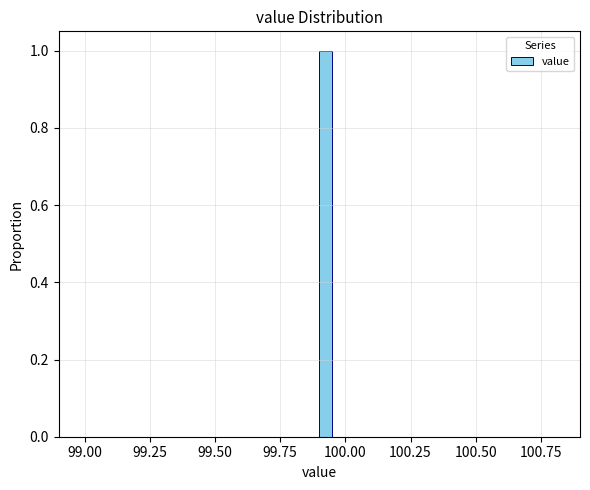

Read against the x-axis, roughly where is the centre of the tallest bar?

99.95